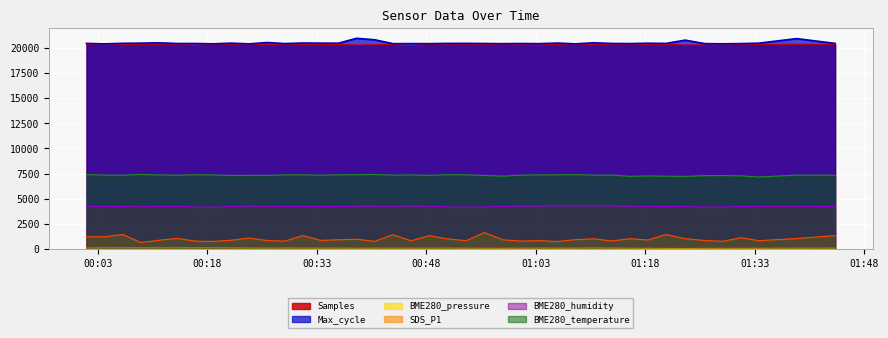

The SDS_P1 series shows 803.0 at 2022/06/20 01:33:34. True or false?

True